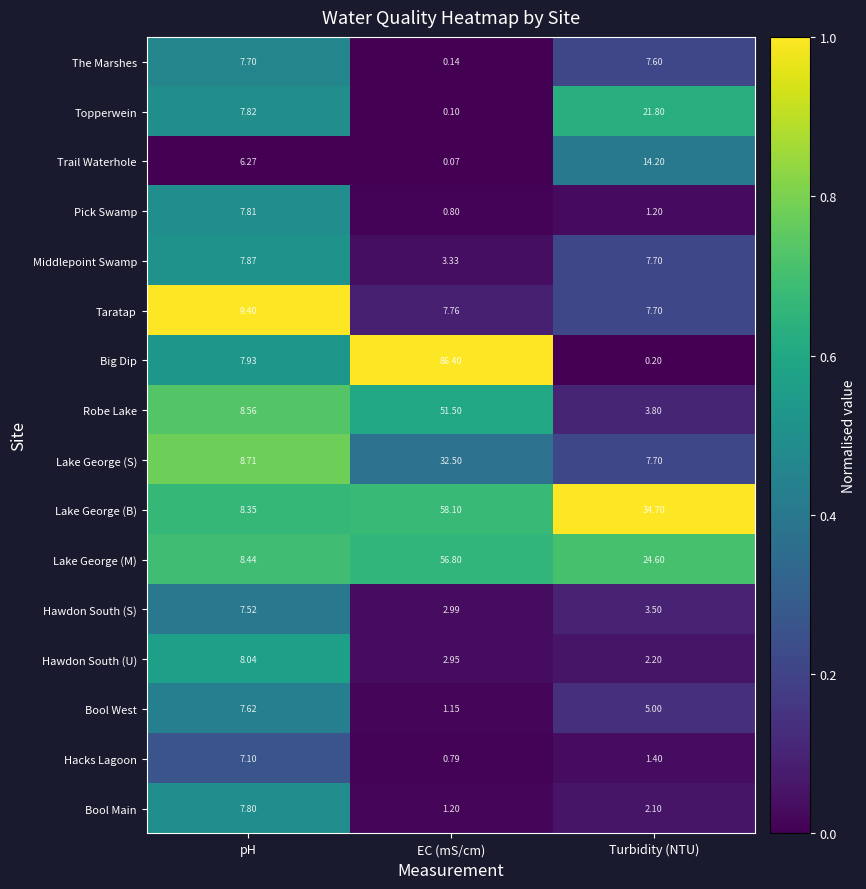

At which category is the sum across all series the highest?

EC (mS/cm)